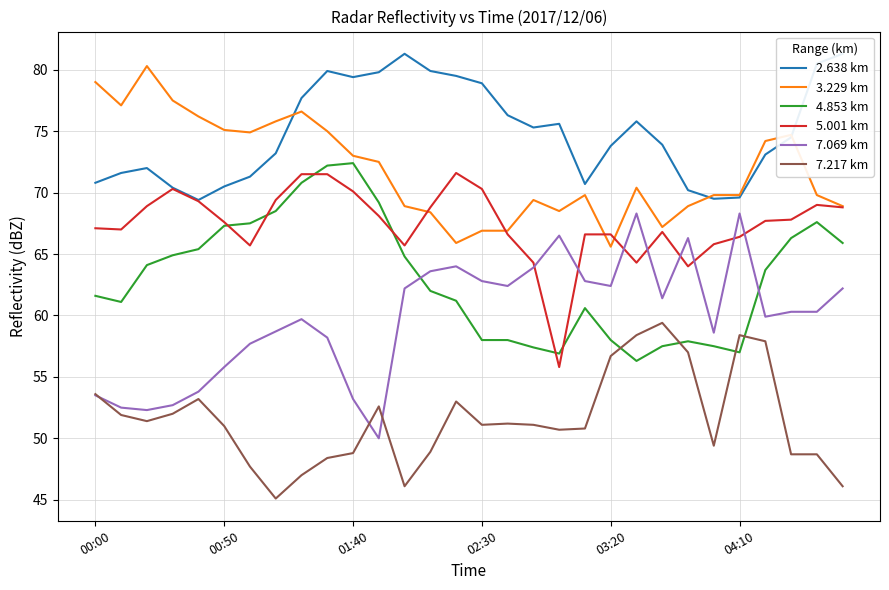

Is it true that 7.069 km equals 70.5 at 00:00?

False